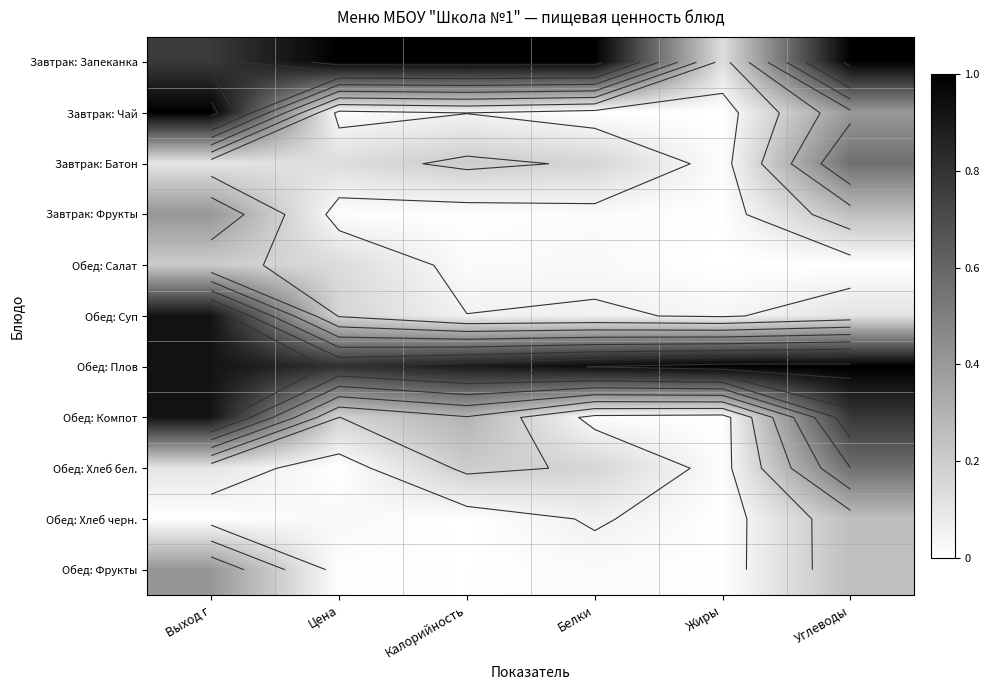

What is the sum of the Обед: Суп values at Углеводы and Цена?

0.3